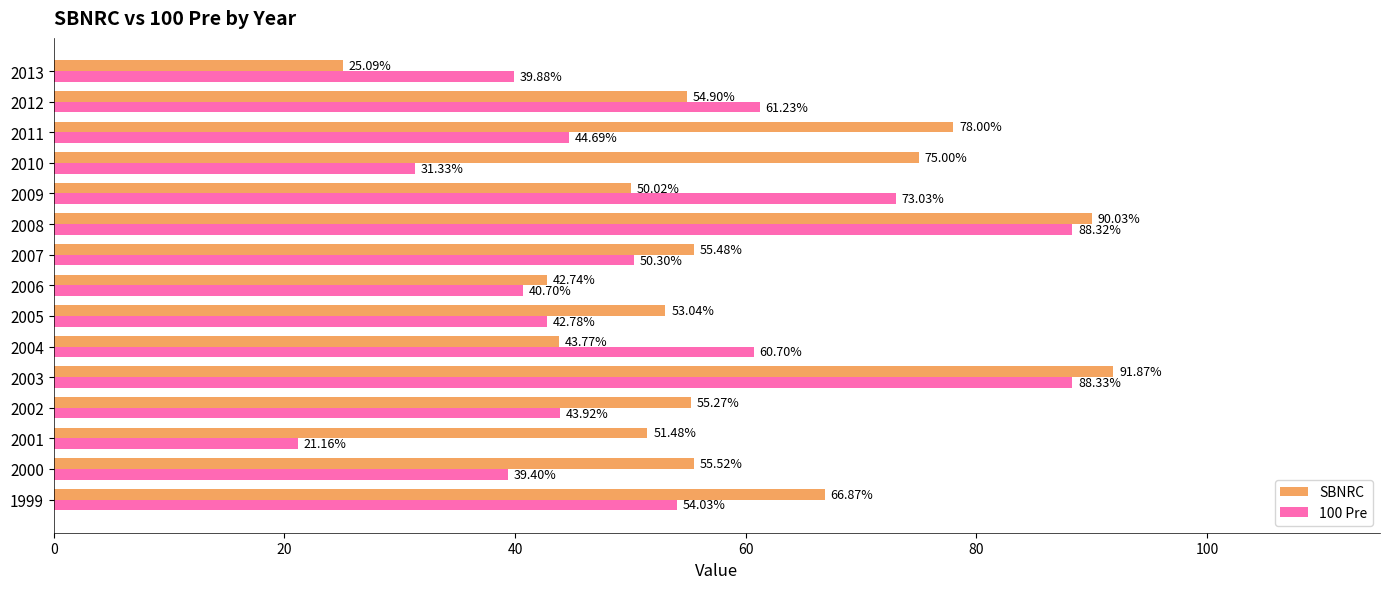

What is the average value of the 100 Pre series?

52.0